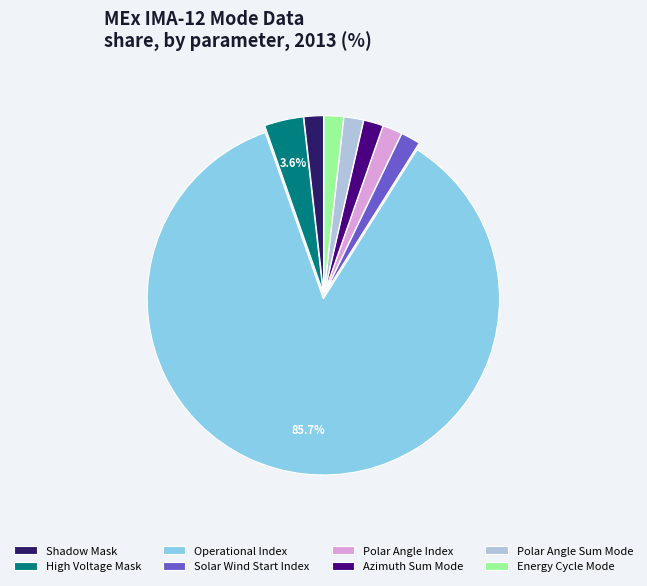

Which category accounts for the majority?

Operational Index